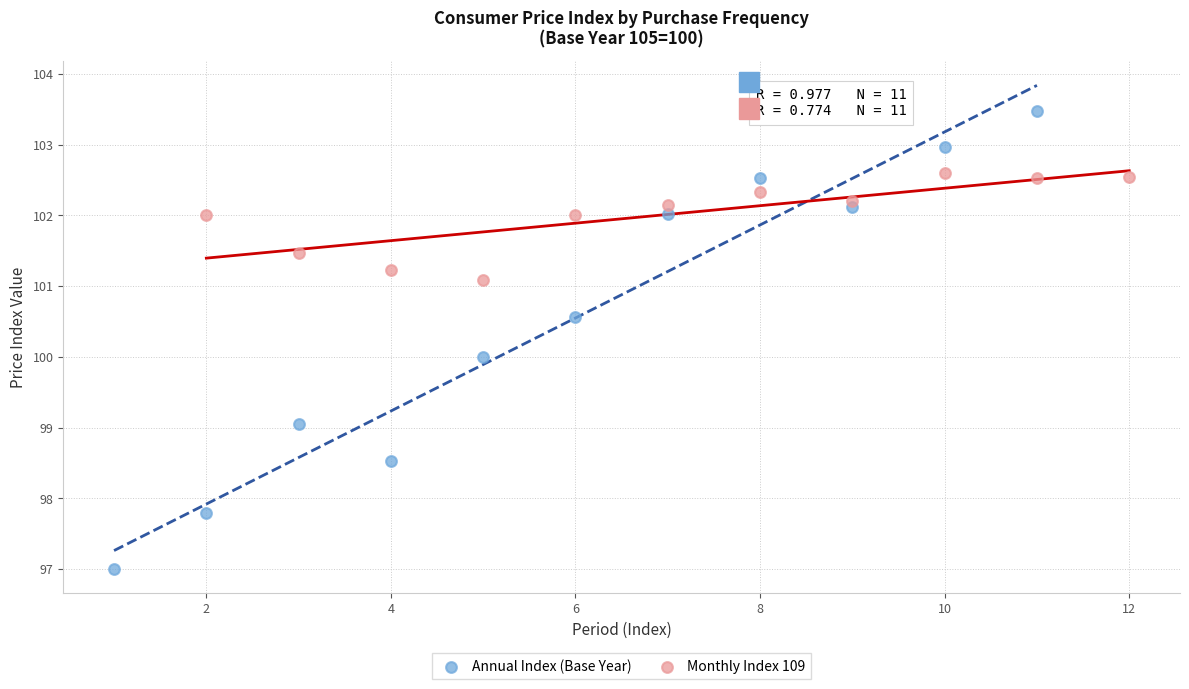

Which series reaches the minimum Y coordinate?

Annual Index (Base Year)